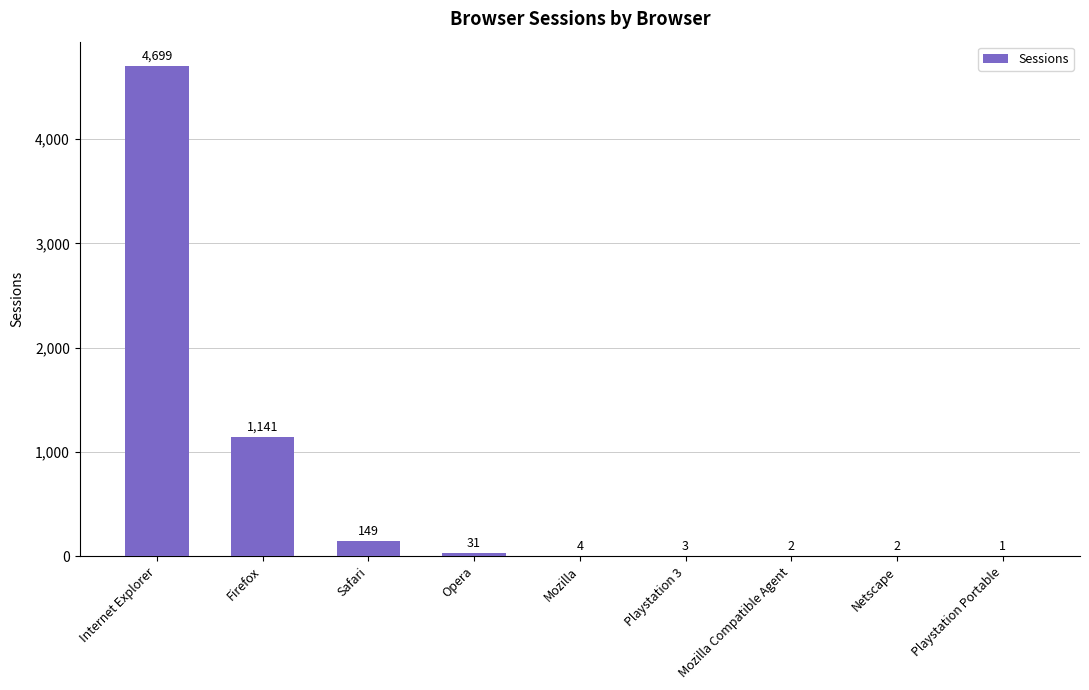

Is it true that the value at Internet Explorer is 1166?

False